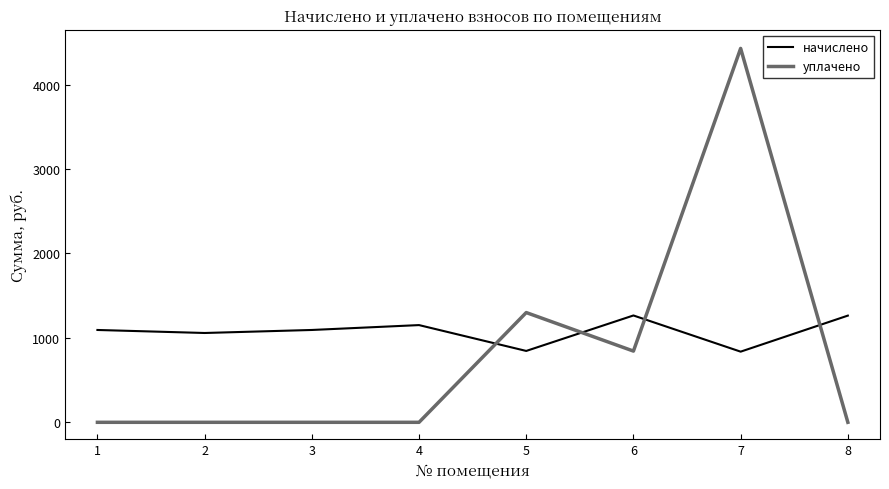

What is the lowest value of the начислено series?

836.9